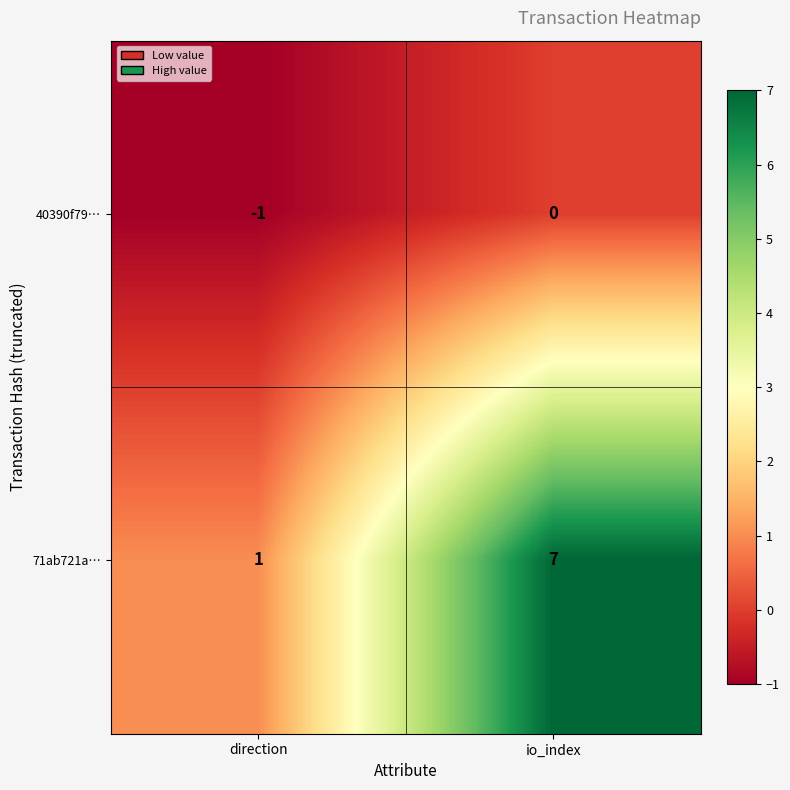

Which category has the highest value across all series?

io_index